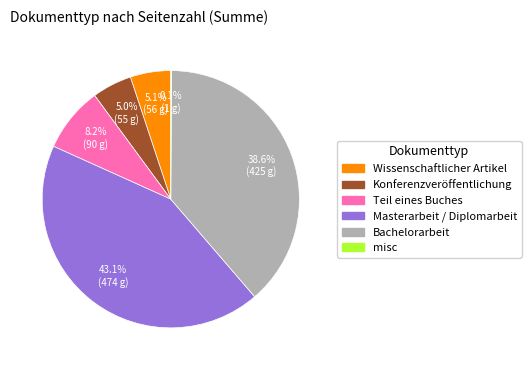

Does Bachelorarbeit account for over 50% of the chart?

No